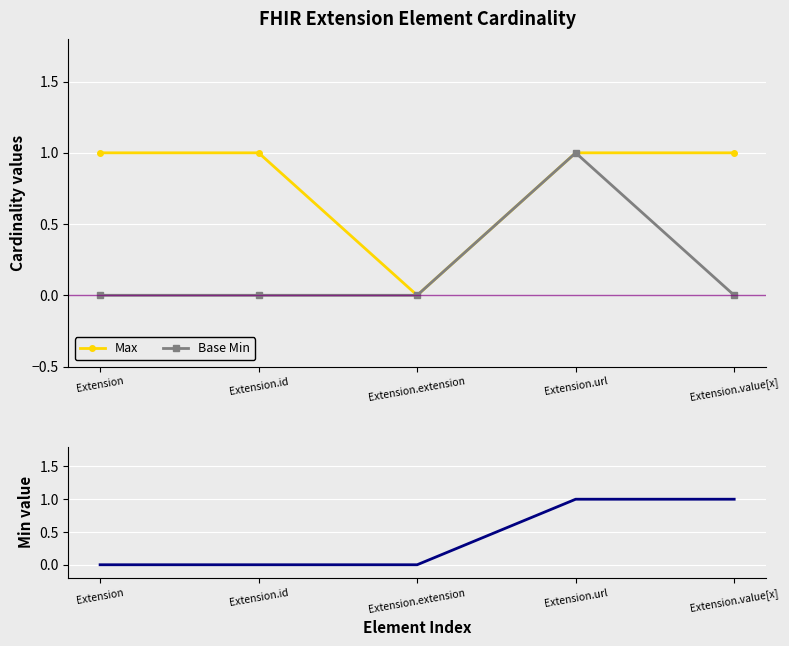

Reading left to right, list all the values displayed in this chart.

Max: Extension=1	Extension.id=1	Extension.extension=0	Extension.url=1	Extension.value[x]=1
Base Min: Extension=0	Extension.id=0	Extension.extension=0	Extension.url=1	Extension.value[x]=0
Min: Extension=0	Extension.id=0	Extension.extension=0	Extension.url=1	Extension.value[x]=1